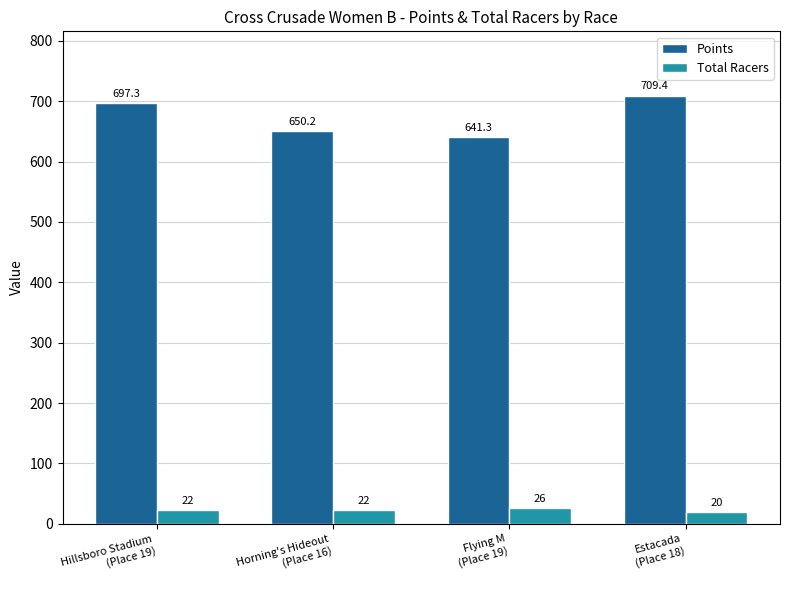

Read the Total Racers value at Estacada
(Place 18).

20.0